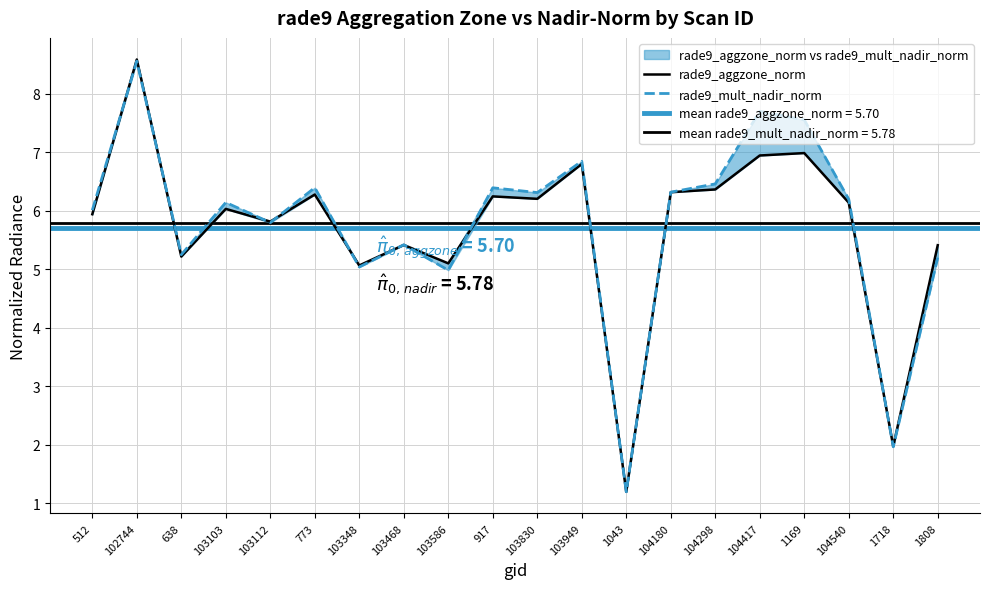

Which category has the highest value across all series?

102744